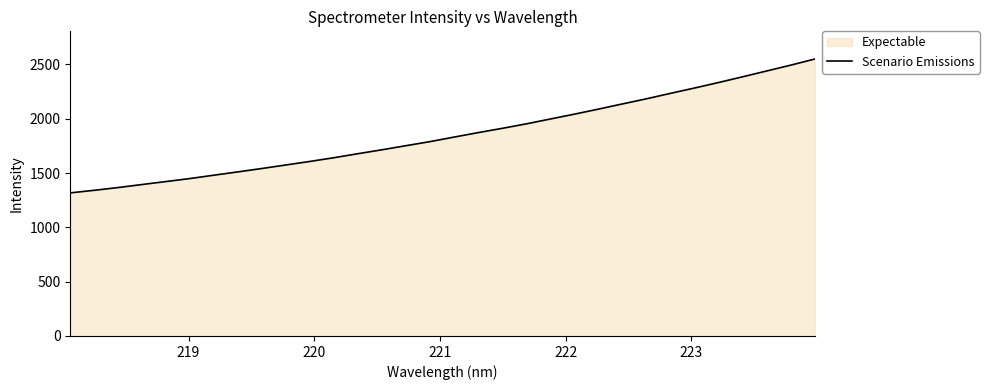

What is the difference between the maximum and minimum values?

1232.0